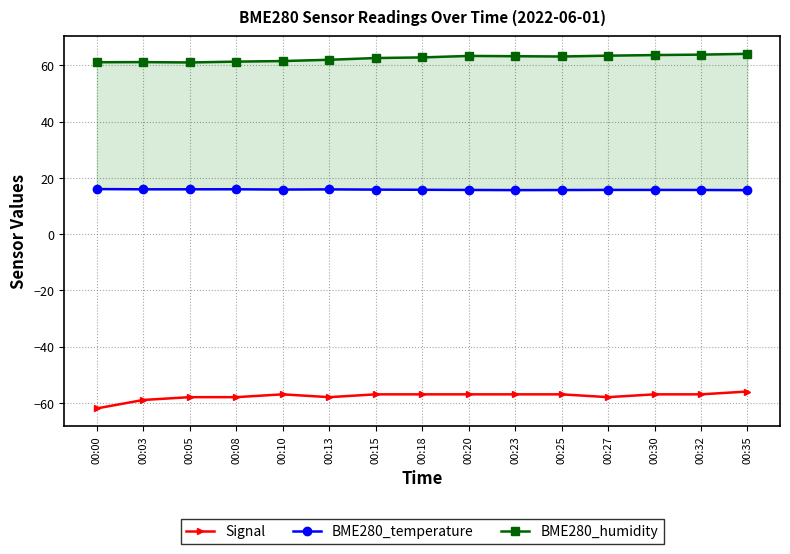

In BME280_humidity, how many points are higher than both neighbors (excluding endpoints)?

2